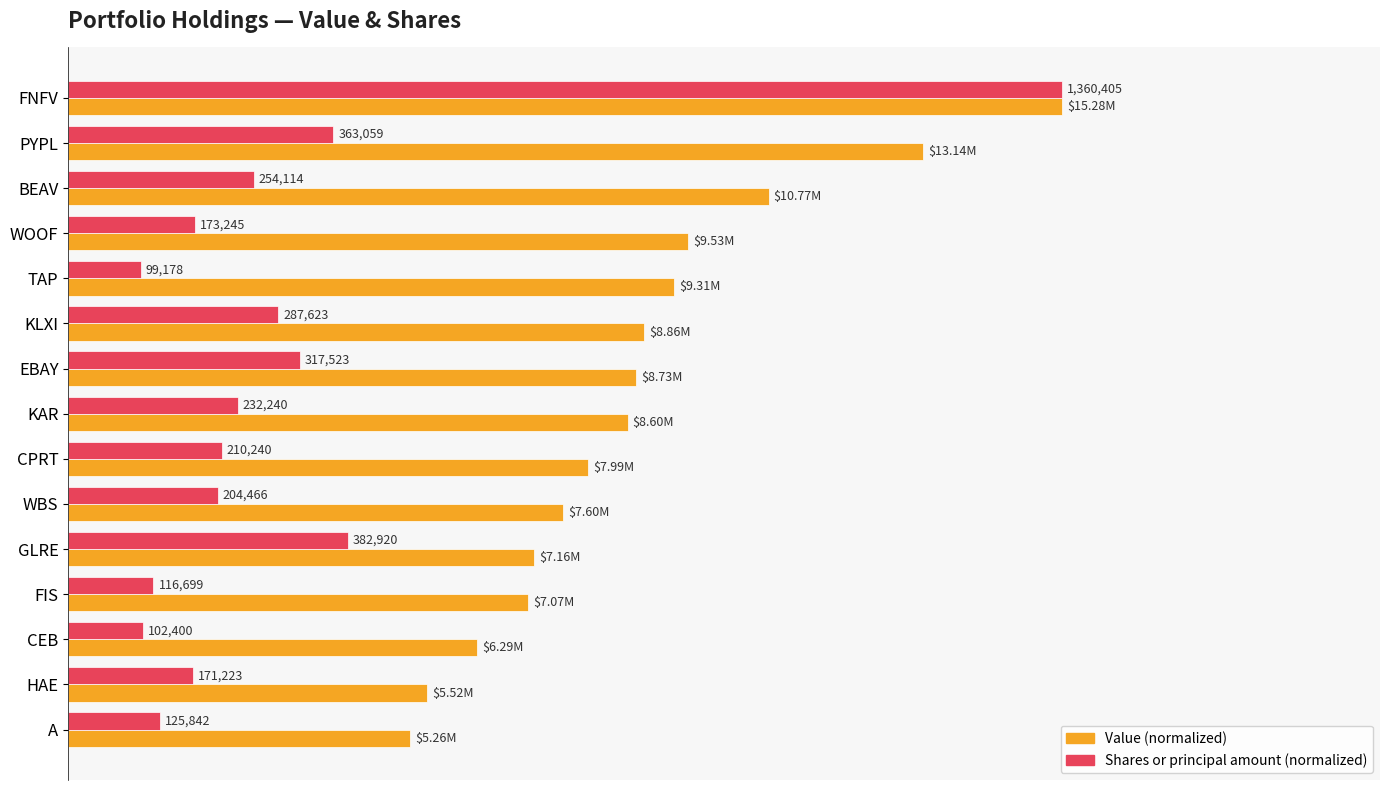

How many bars are there in total?

30